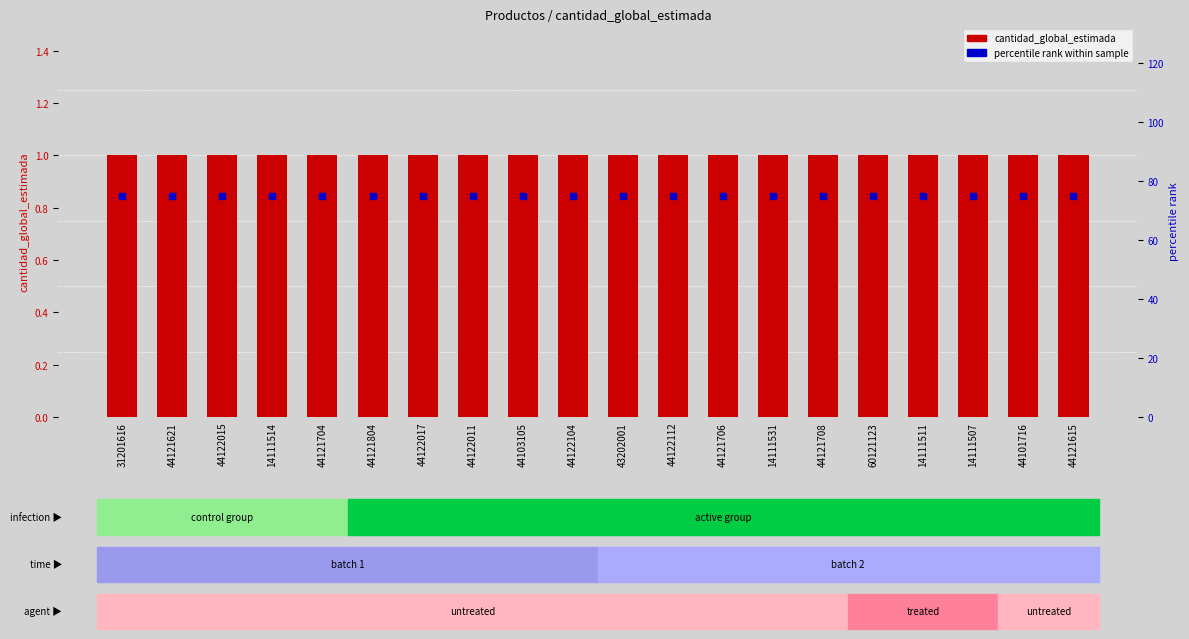

Which series has the widest spread of Y values?

cantidad_global_estimada